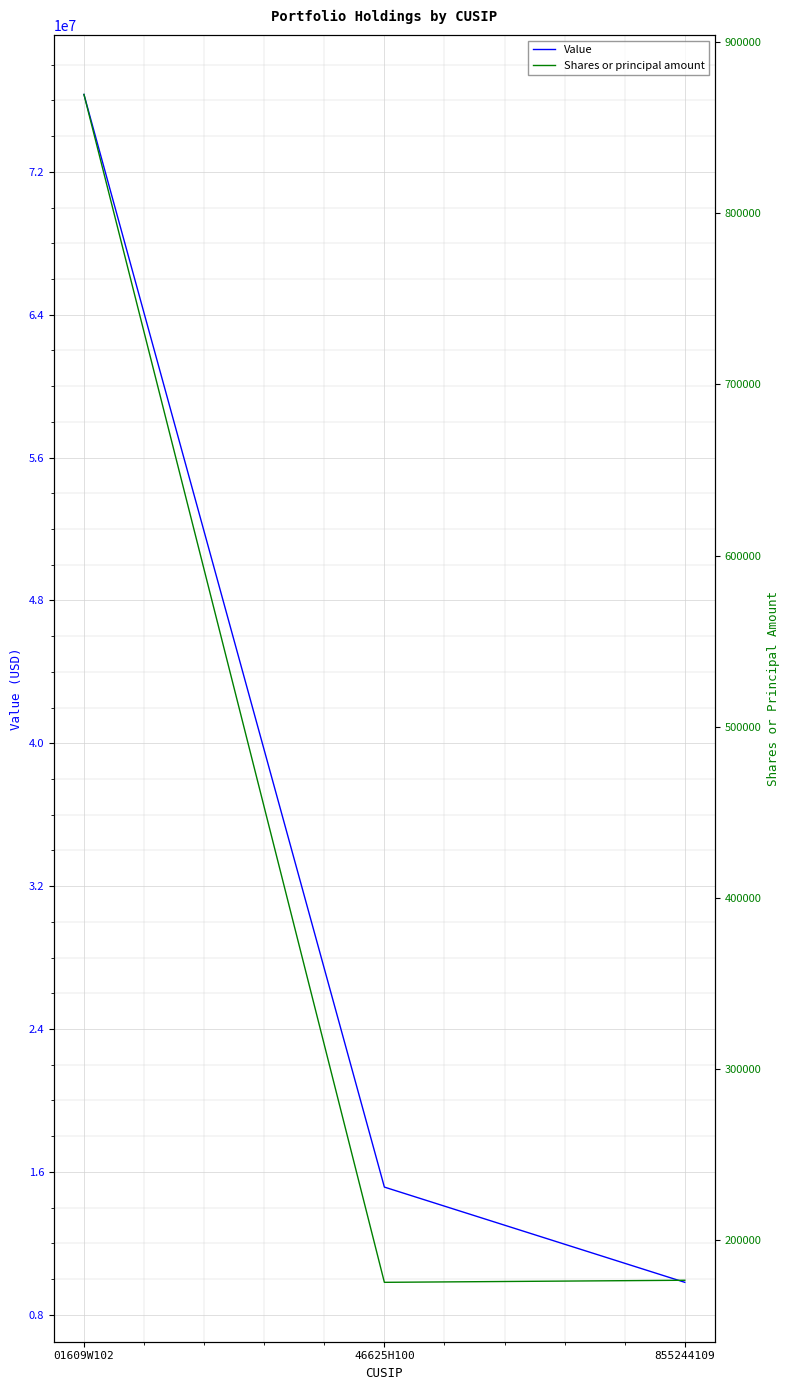

Which series changed the most between 01609W102 and 46625H100?

Value